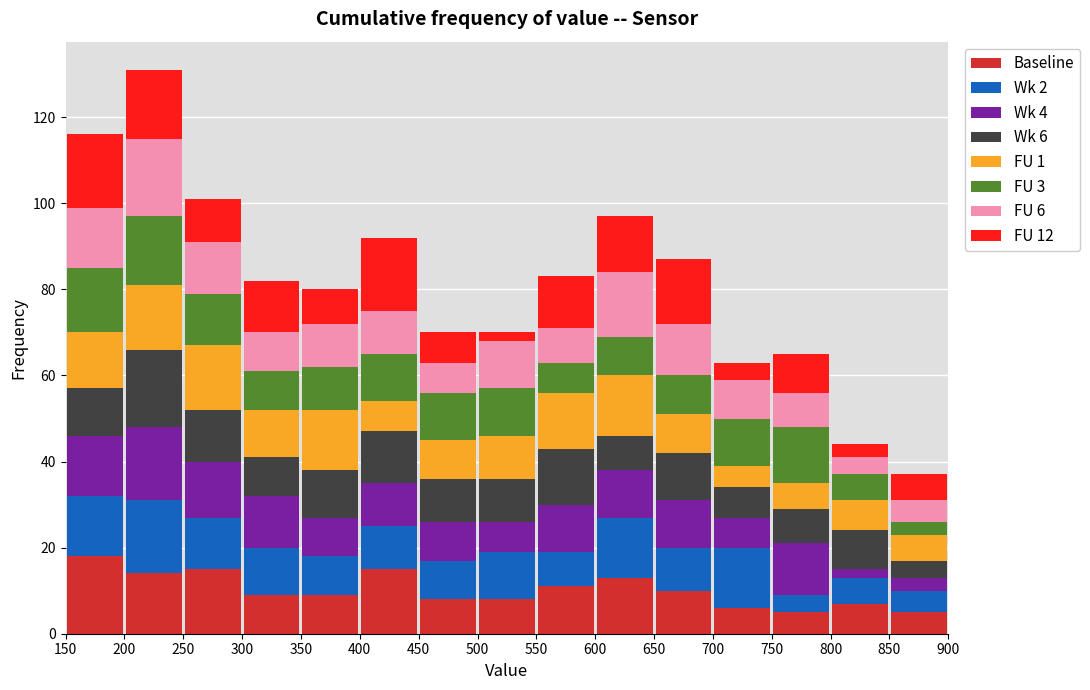

Which range on the x-axis has the tallest stacked bar (by total height)?

200 to 250